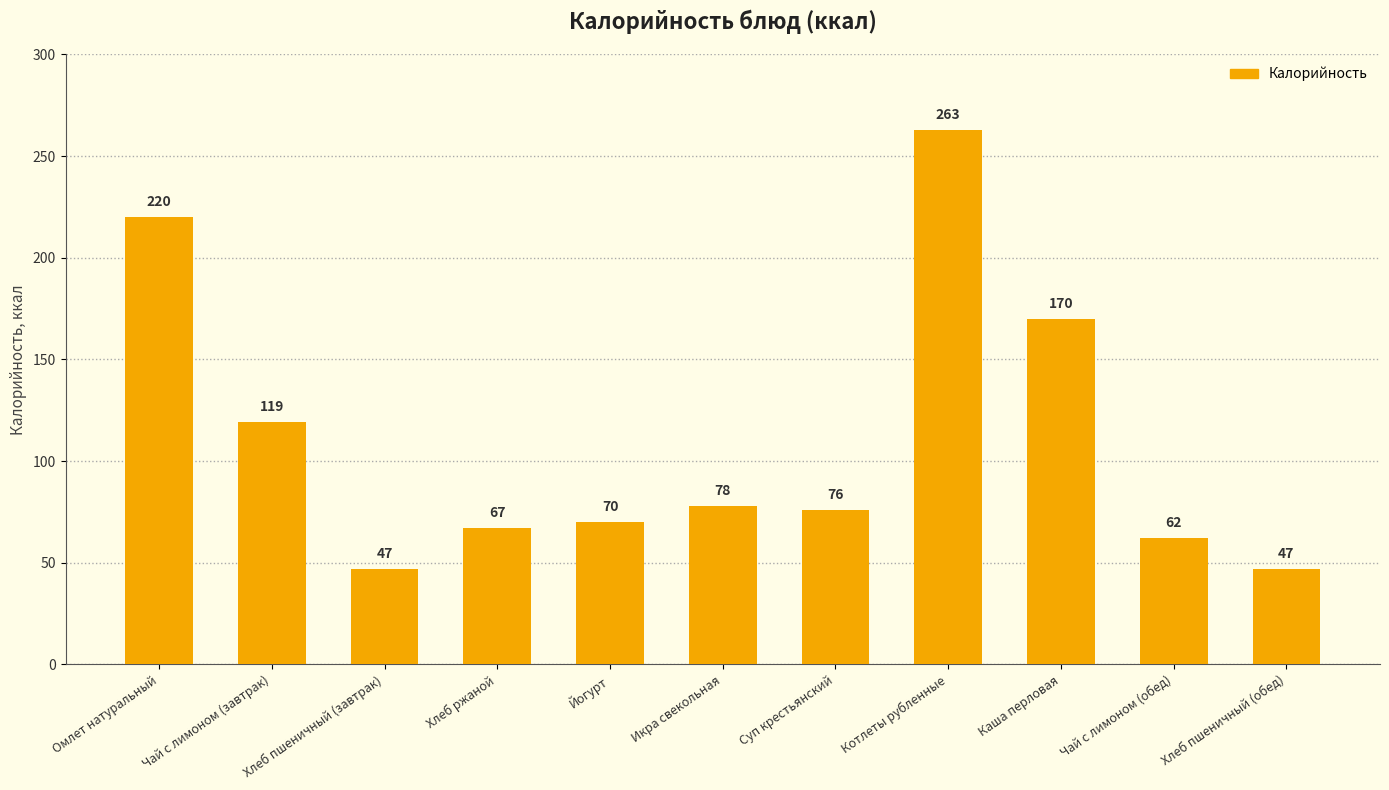

Where does the data first go above 76?

Омлет натуральный